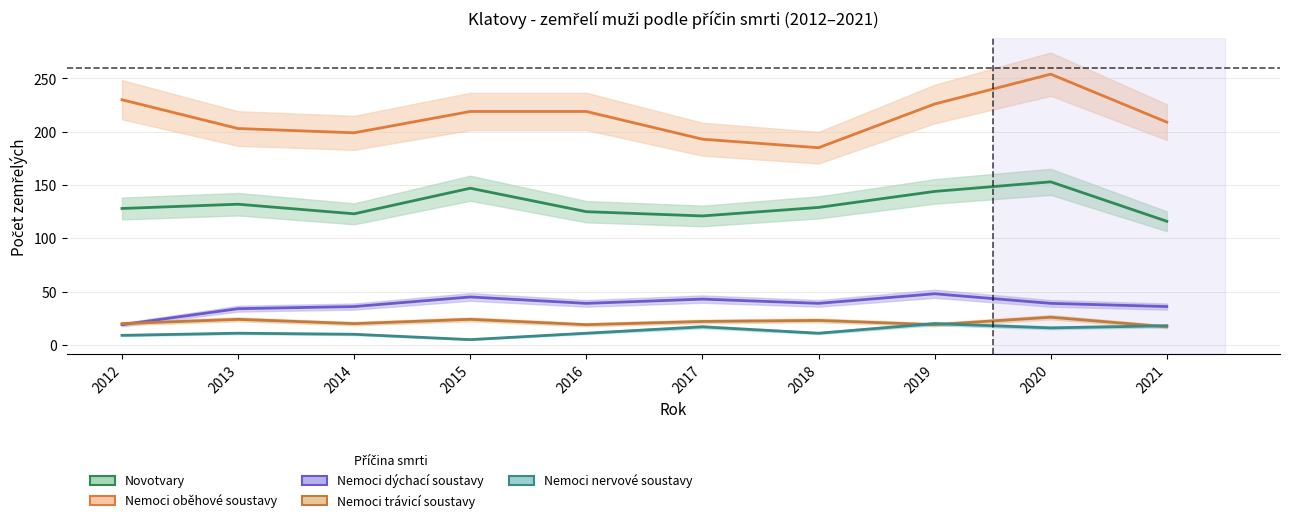

Which series has the widest spread of values?

Nemoci oběhové soustavy